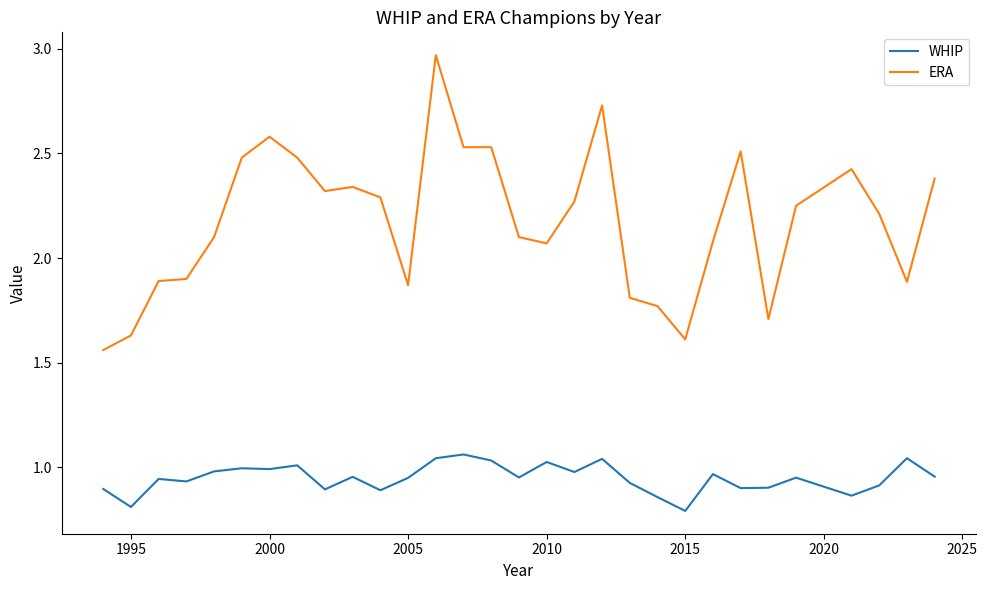

Rank the series by their average value, from lowest to highest.

WHIP, ERA